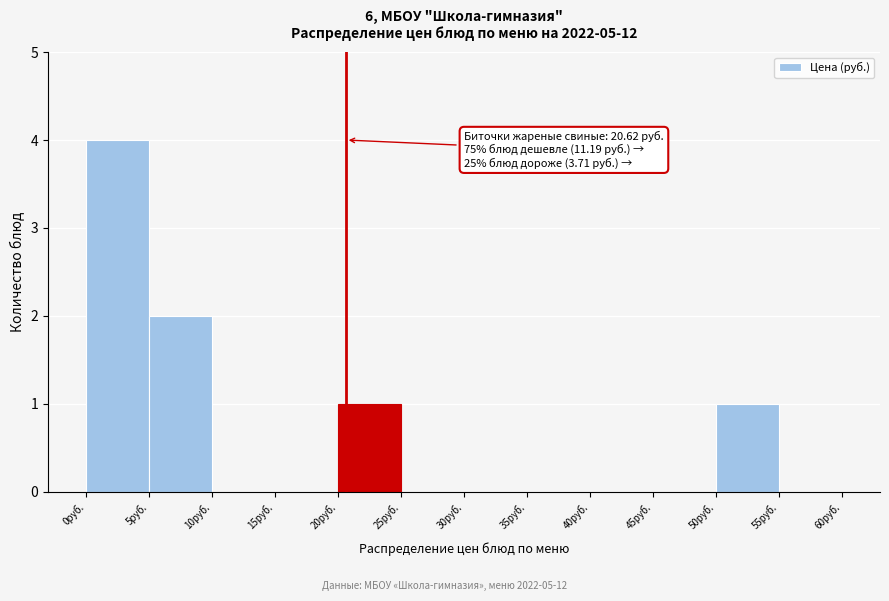

Which range on the x-axis has the tallest bar?

0 to 5